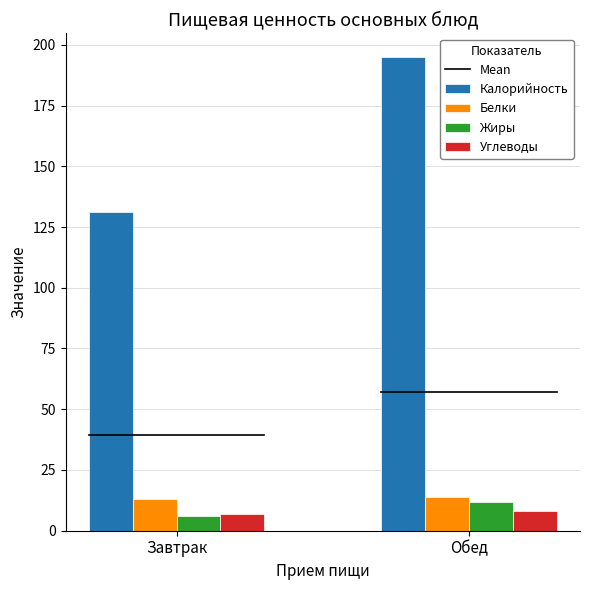

How many data points does each series have?

2